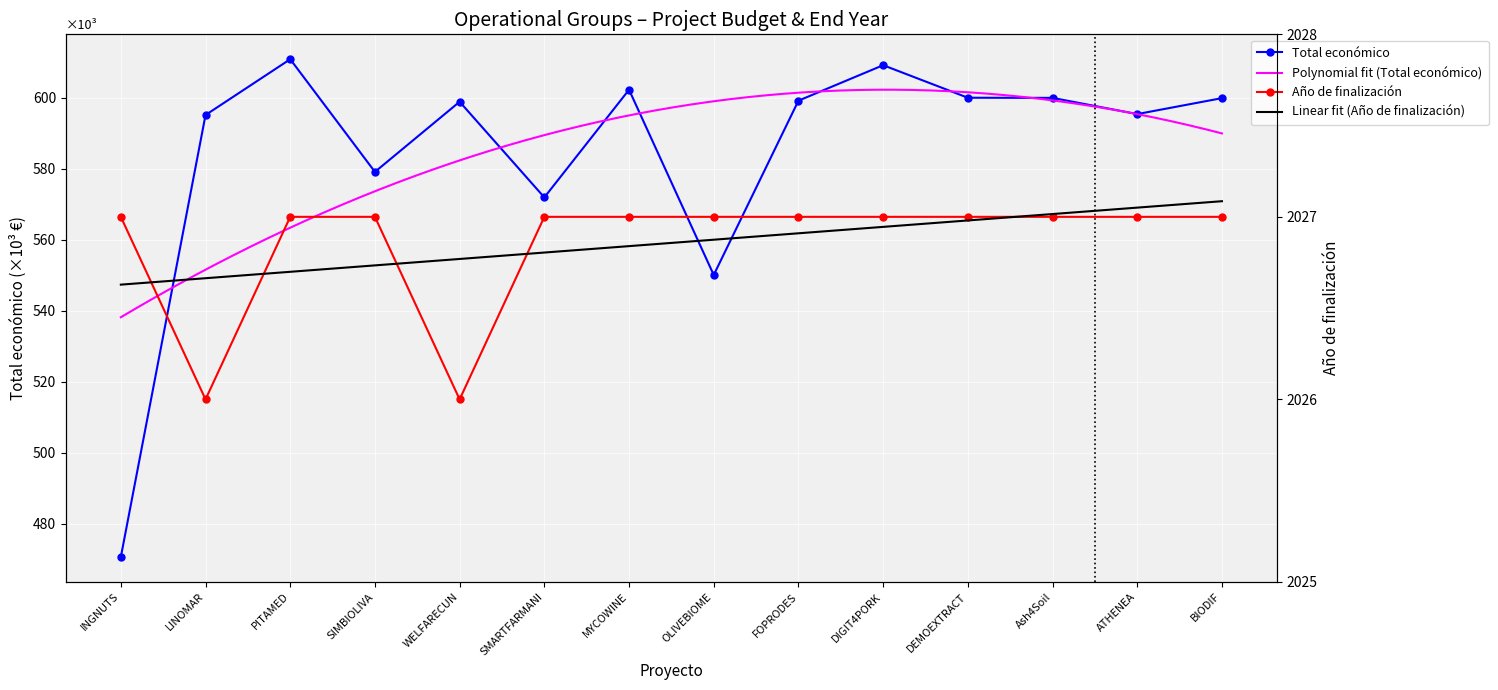

Which has a higher value, DEMOEXTRACT or SMARTFARMANI?

DEMOEXTRACT